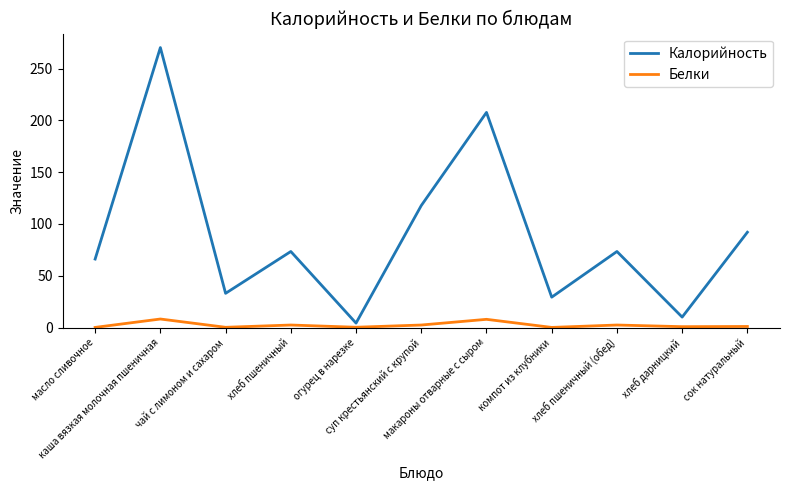

What is the greatest value displayed?

270.3